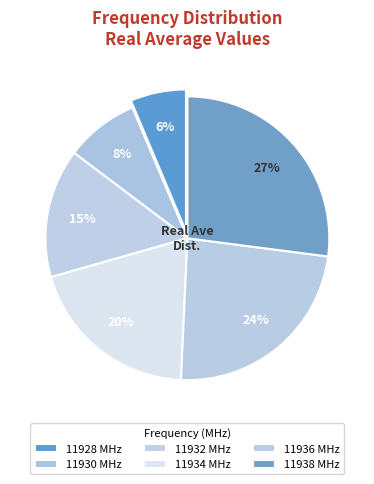

How many segments does this pie chart have?

6